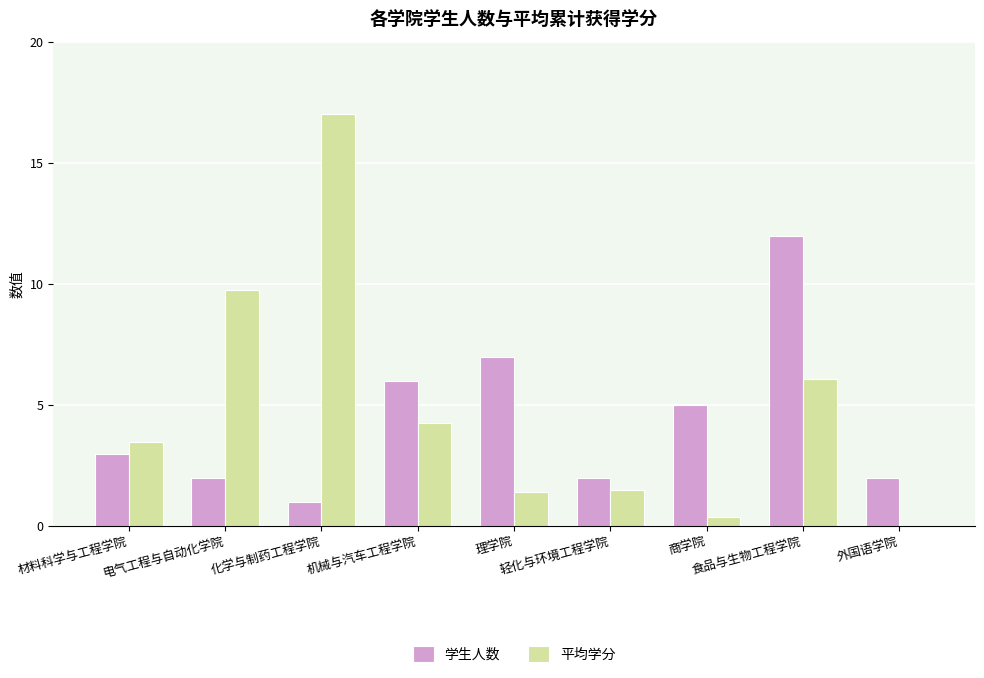

Which series has the largest range (max minus min)?

平均学分